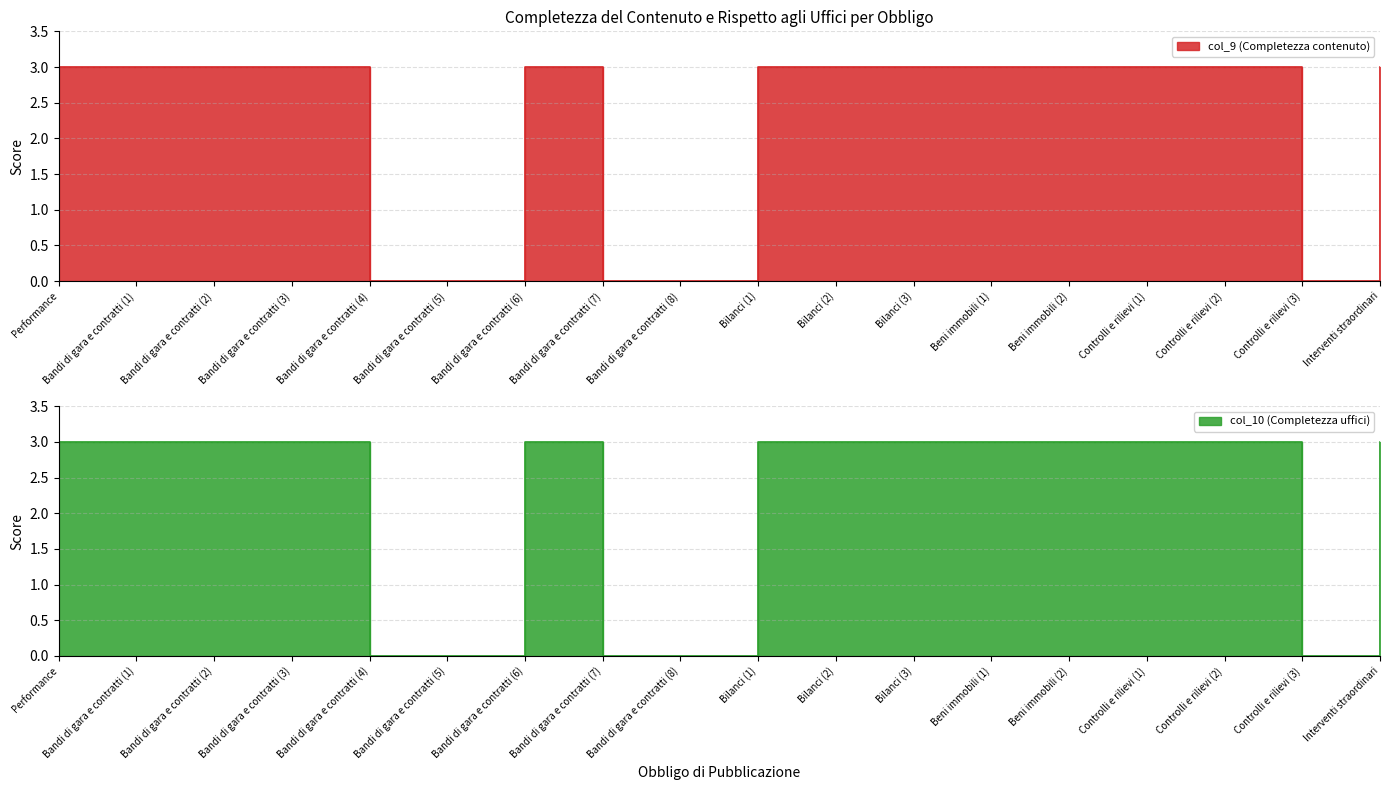

What position from the left is Controlli e rilievi (1)?

15